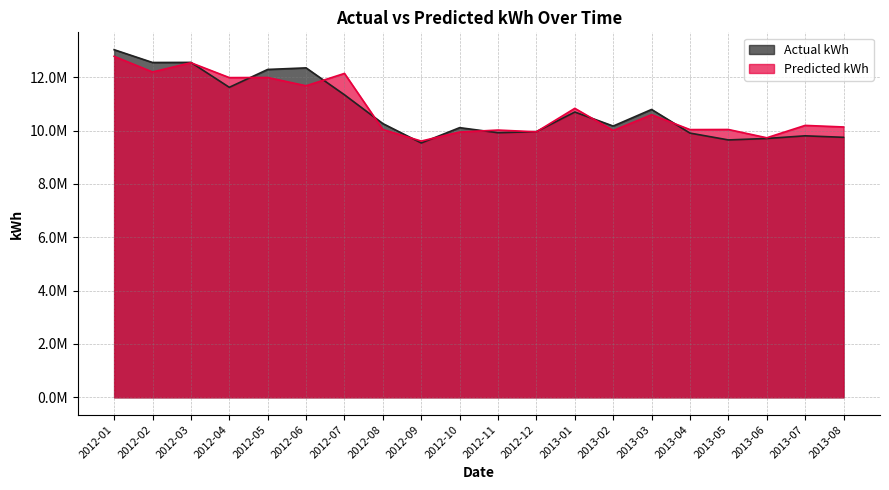

True or false: Actual kWh has a value of 10258982.6 at 2012-08.

True